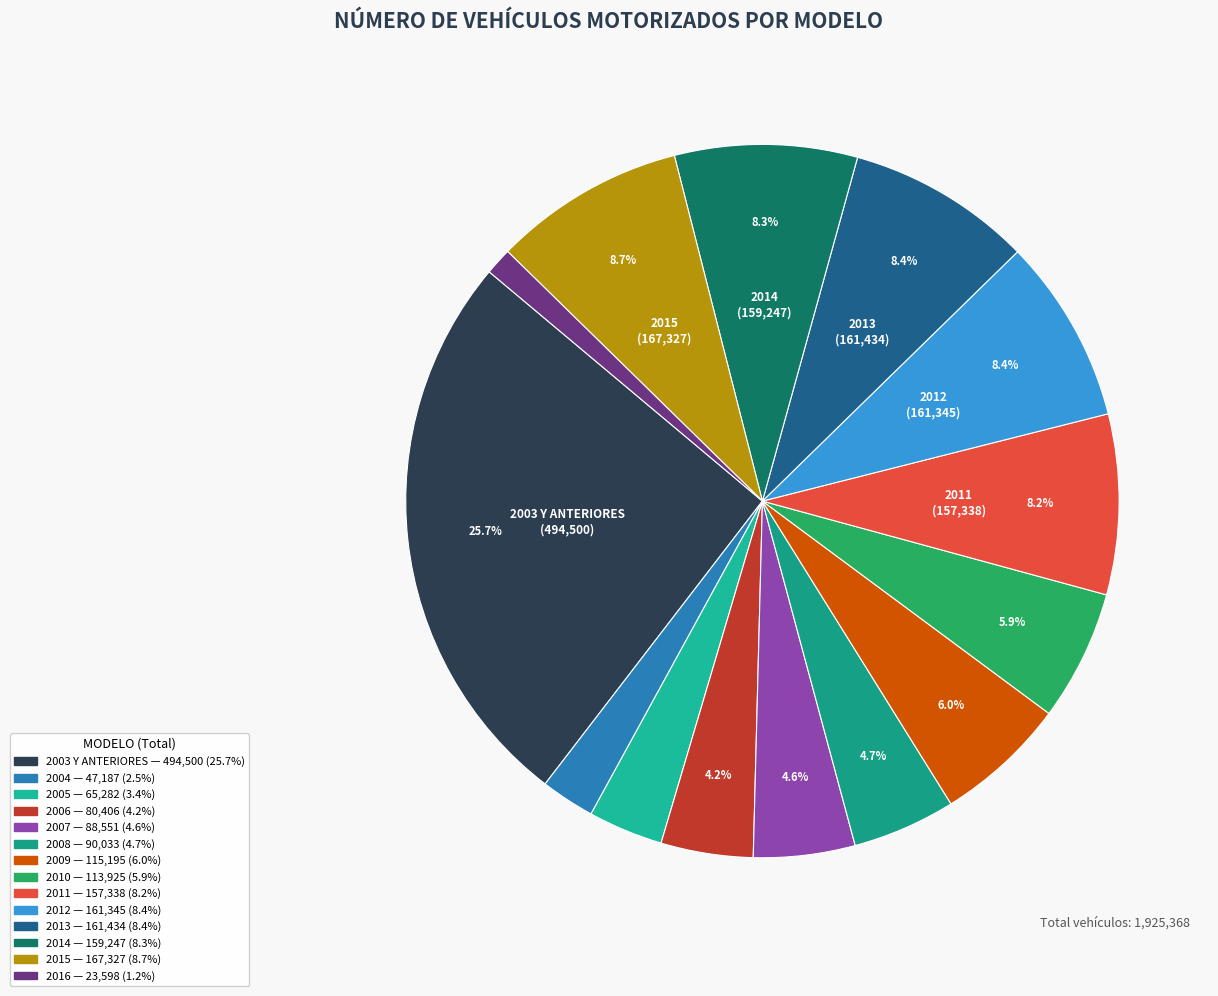

Is it true that 2011 is 1% of the pie?

False